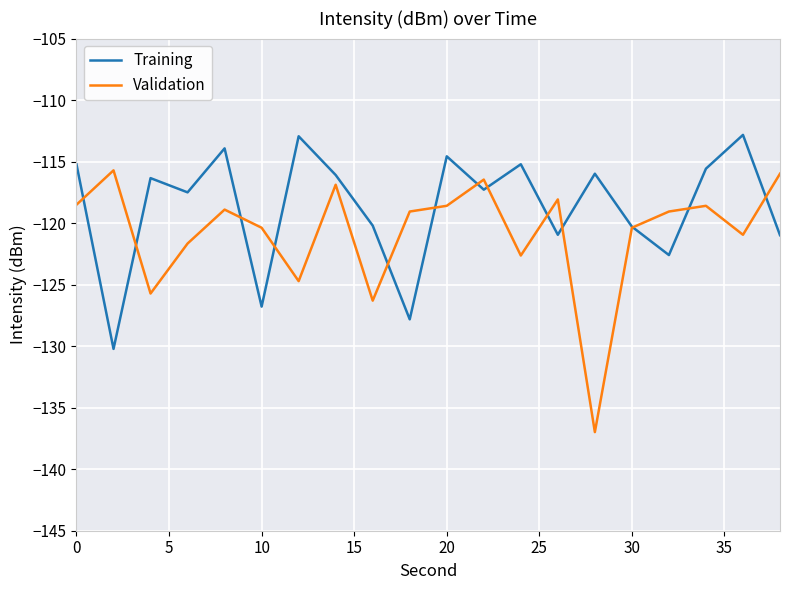

List the series in order of their overall mean, lowest first.

Validation, Training